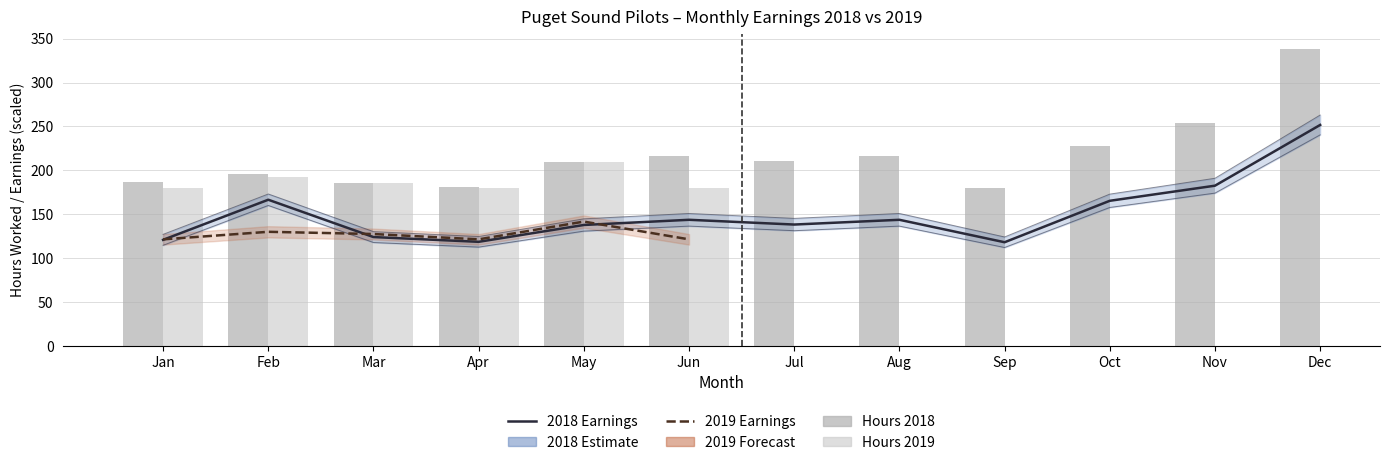

Reading right to left, what are all the values shown in this chart?

338.5	253.5	228.0	180.0	216.0	210.5	216.0	210.0	180.5	186.0	196.0	186.5